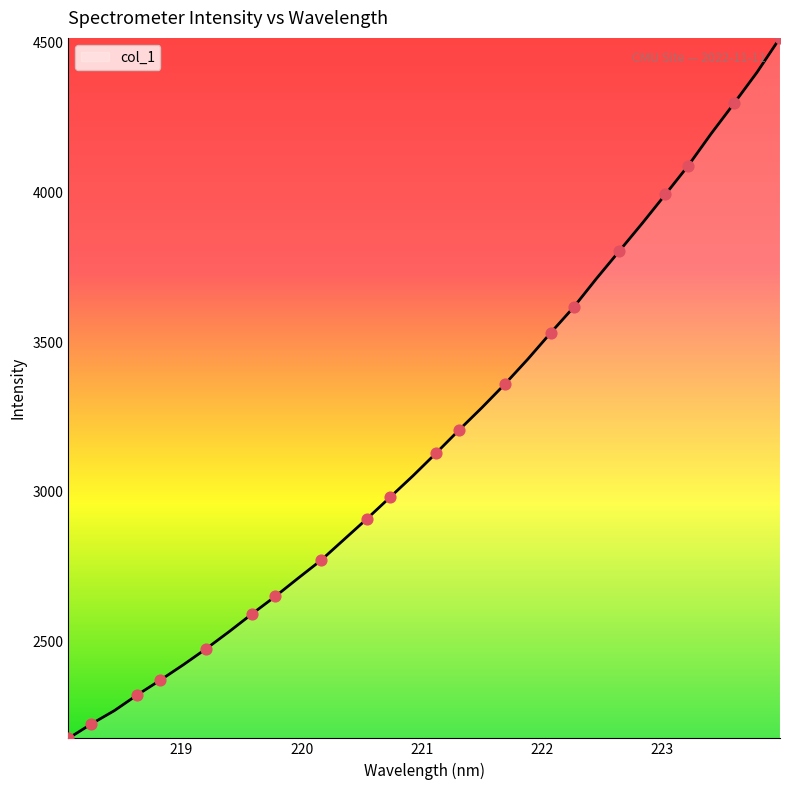

What is the difference between the maximum and minimum values?

2339.5